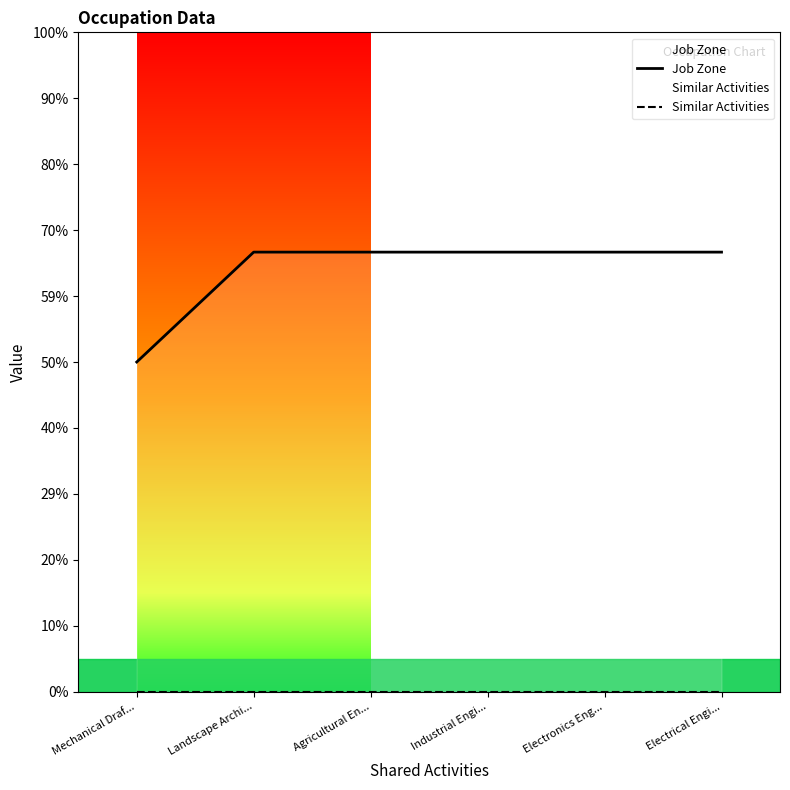

What is the difference between the highest and lowest values at Electrical Engi...?

4